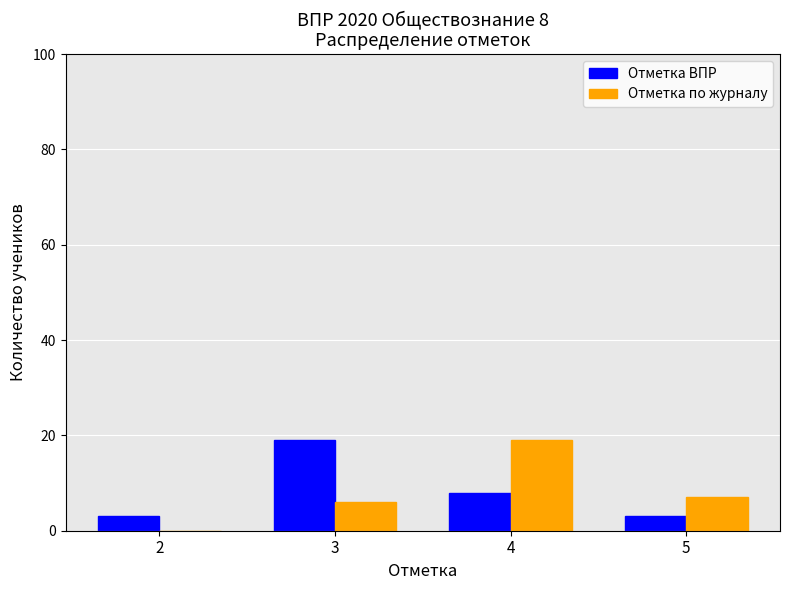

Which series changed the most between 2 and 3?

Отметка ВПР